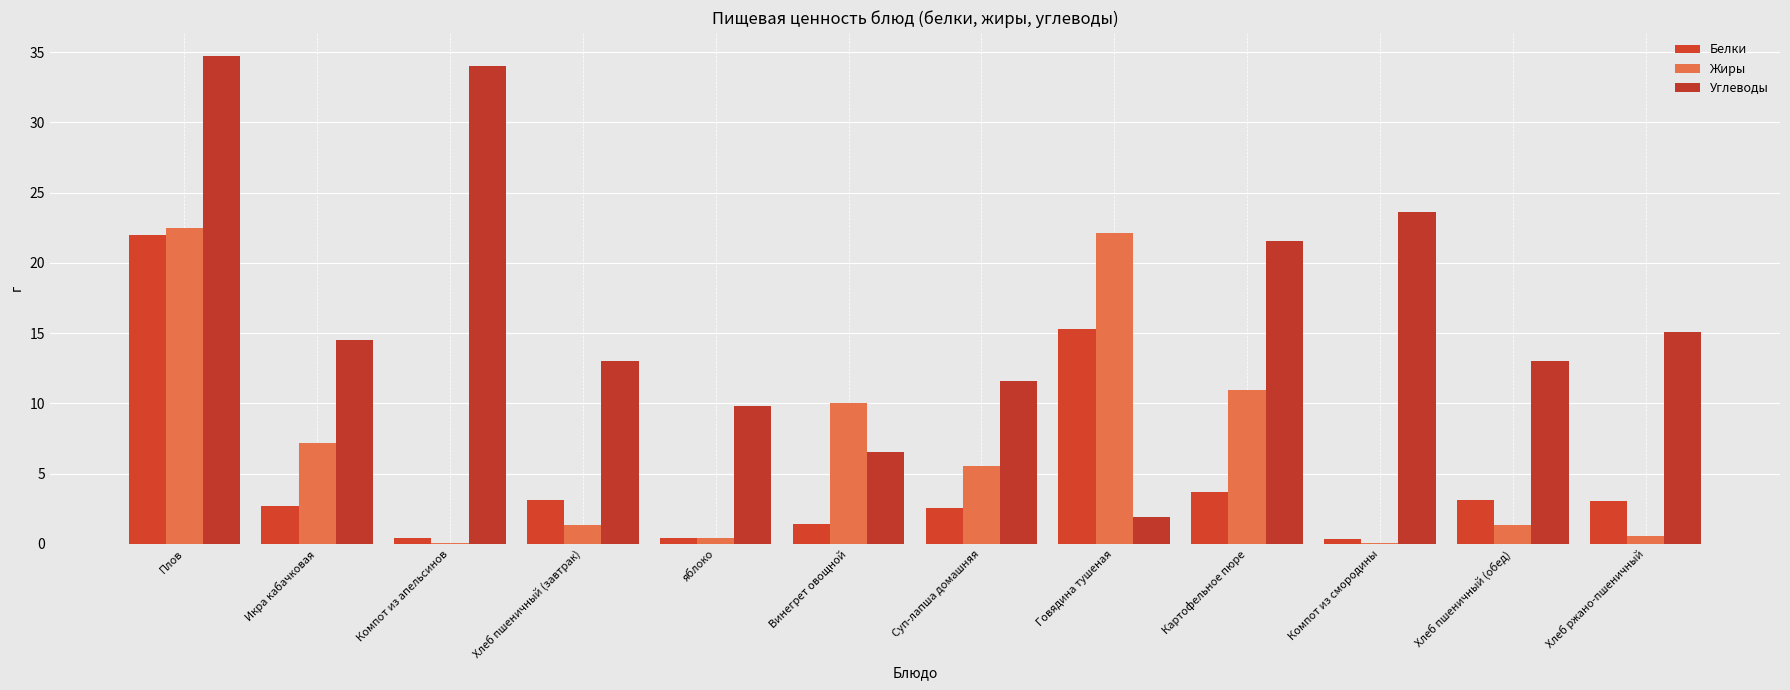

How many categories are shown in the chart?

12